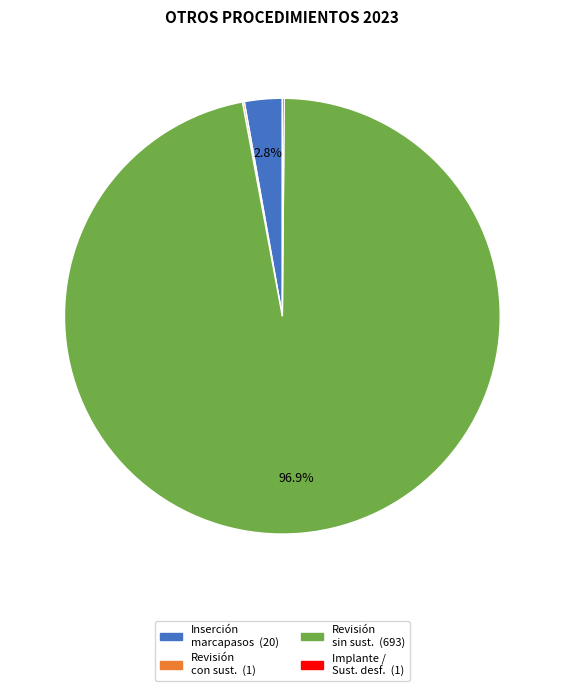

To the nearest percent, what is the difference between the largest and smallest slice percentages?

97%